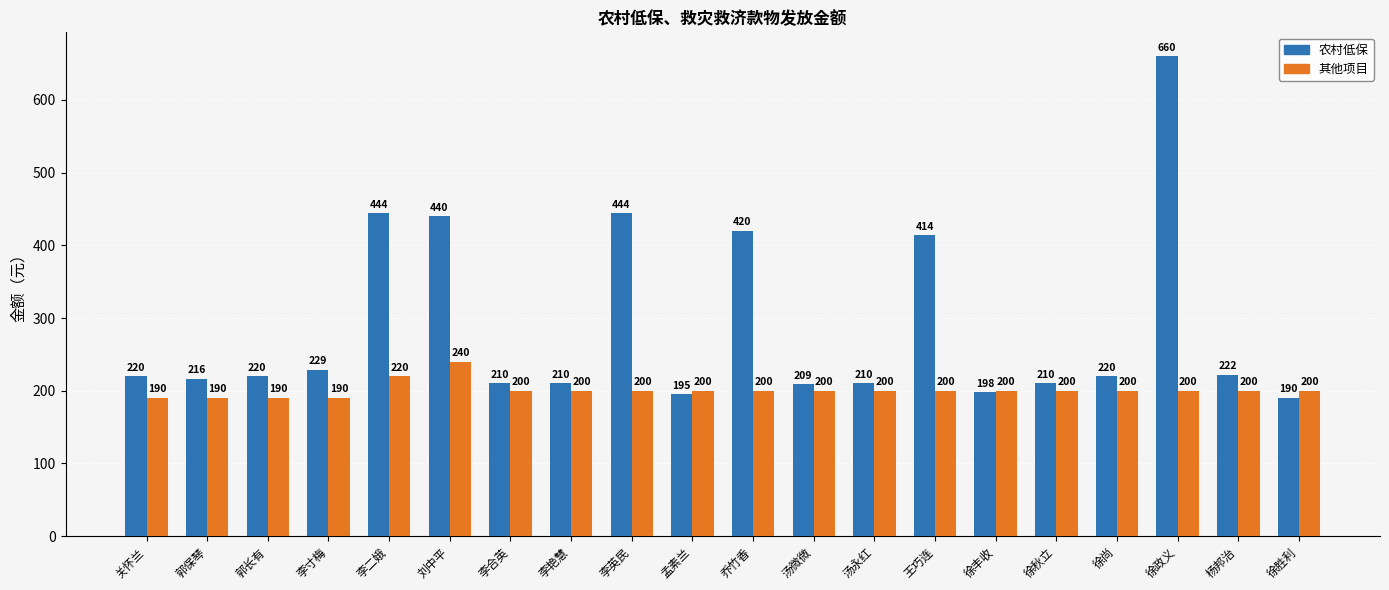

Reading left to right, what are all the values shown in this chart?

农村低保: 220	216	220	229	444	440	210	210	444	195	420	209	210	414	198	210	220	660	222	190
其他项目: 190	190	190	190	220	240	200	200	200	200	200	200	200	200	200	200	200	200	200	200